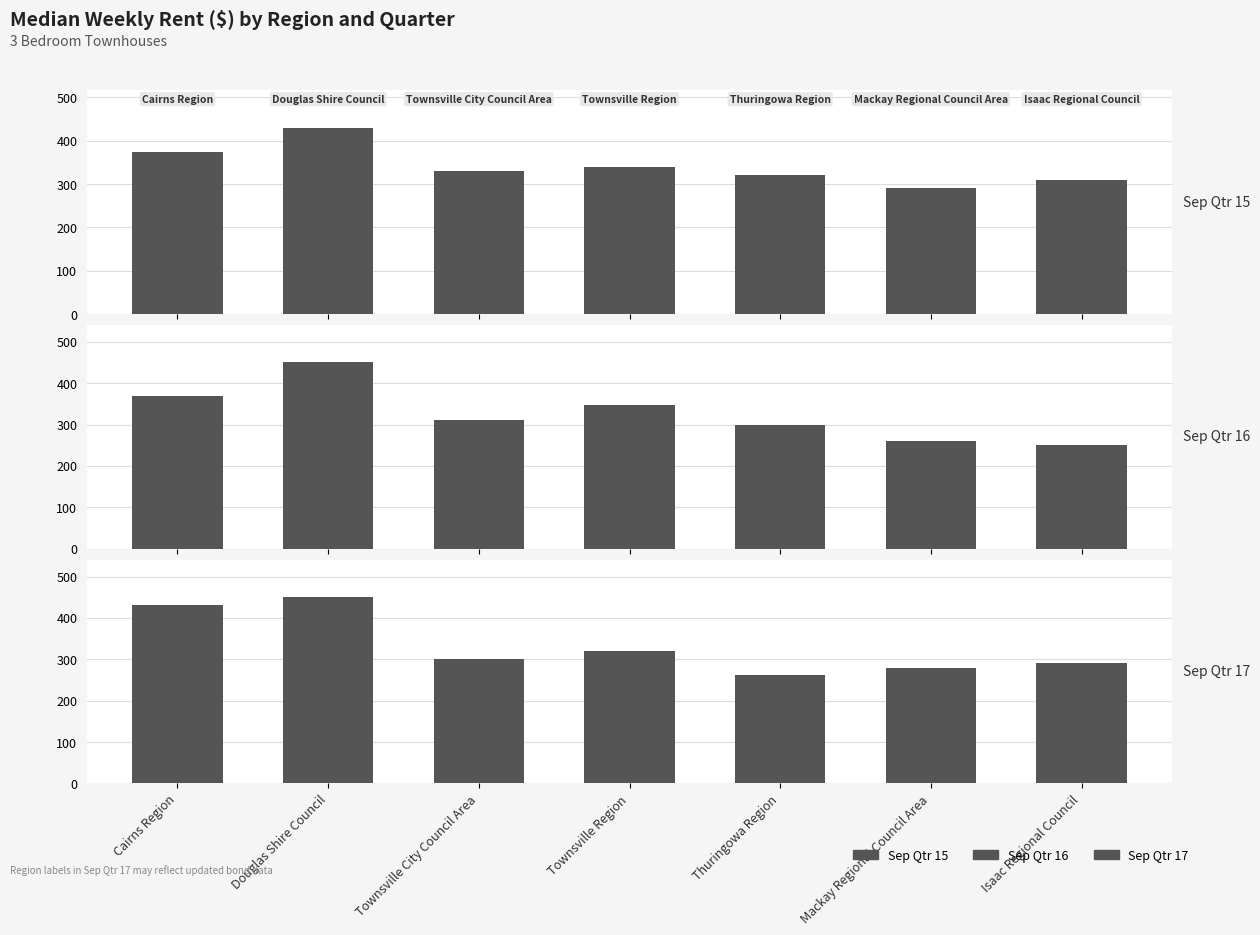

Which series has the largest range (max minus min)?

Sep Qtr 16